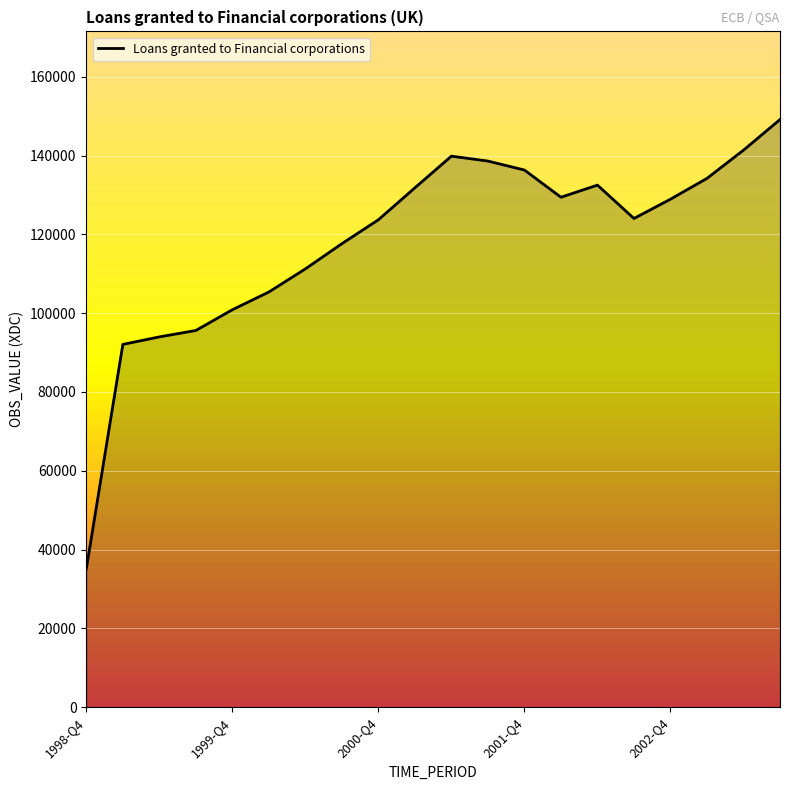

What is the smallest value displayed?

35170